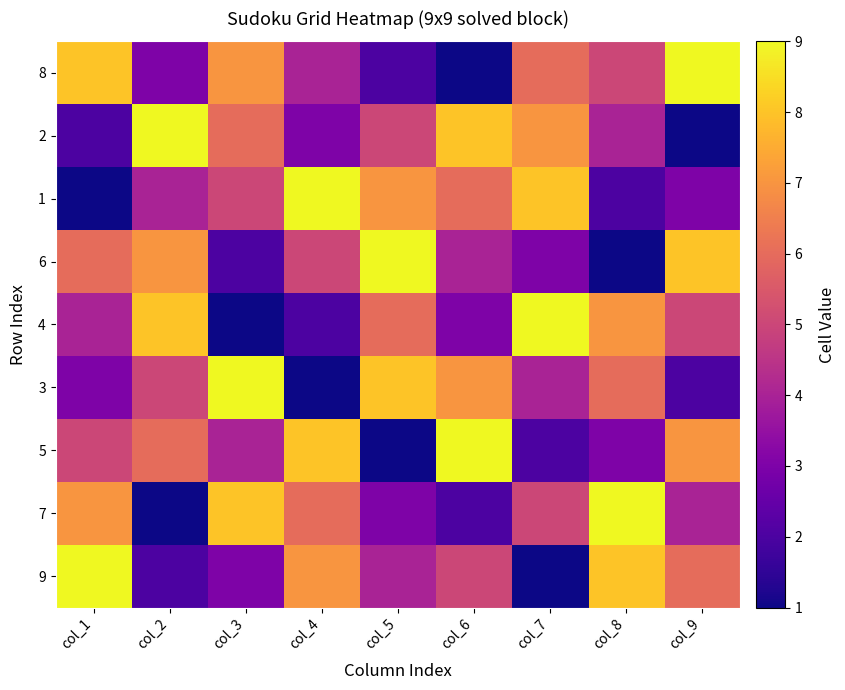

At which category is the sum across all series the highest?

col_1